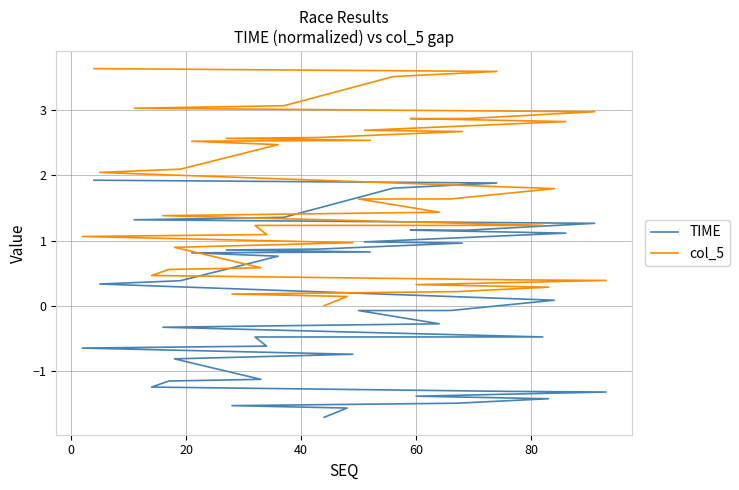

What is the difference between the maximum and minimum values in the col_5 series?

3.6